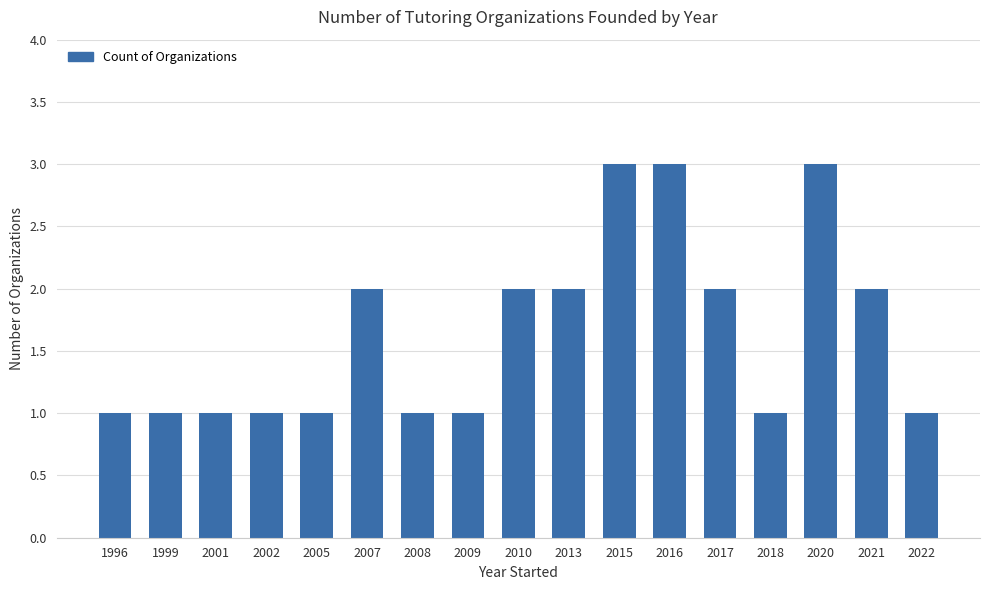

Approximately how many times larger is the value at 2022 compared to 2015?

0.3